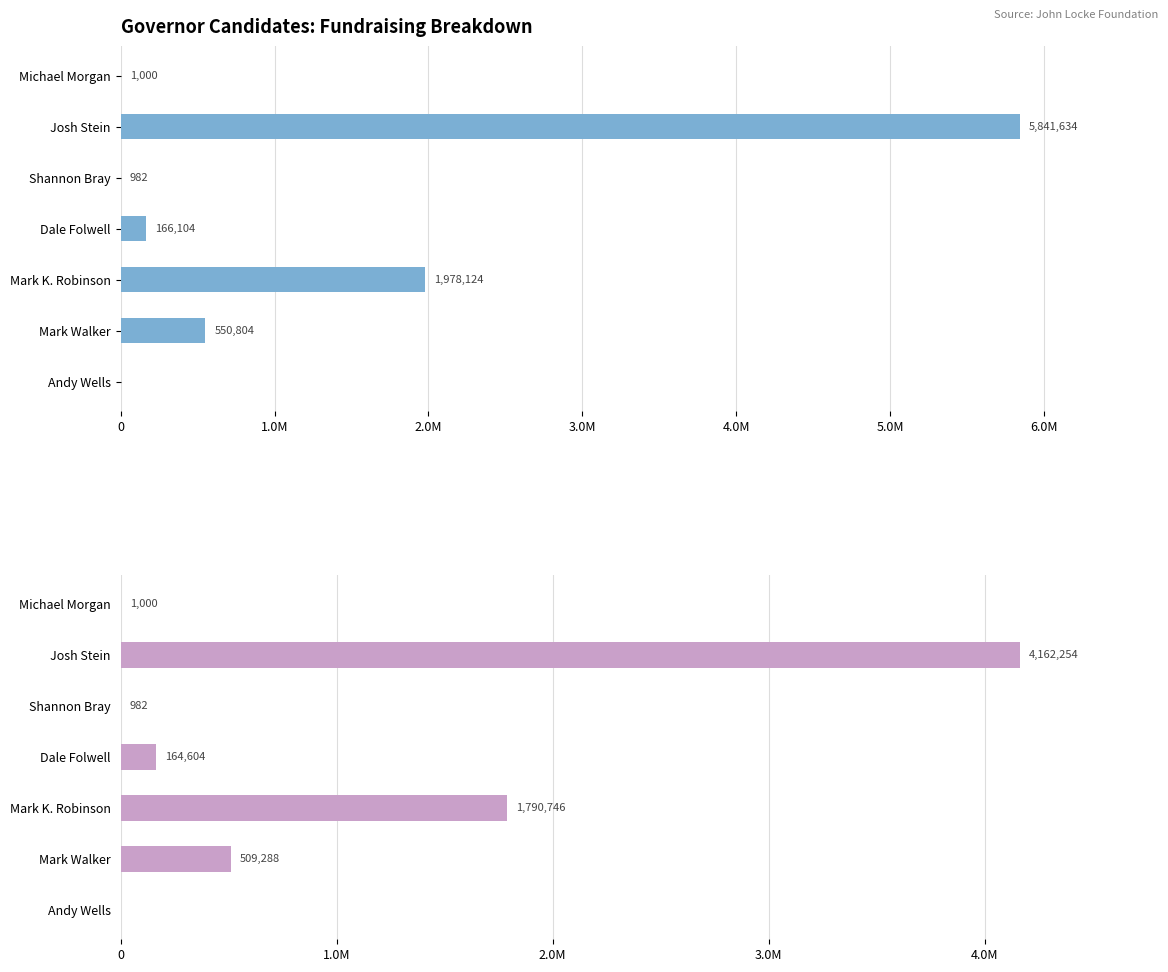

Is it true that Instate without Loans equals 273178.6 at Dale Folwell?

False